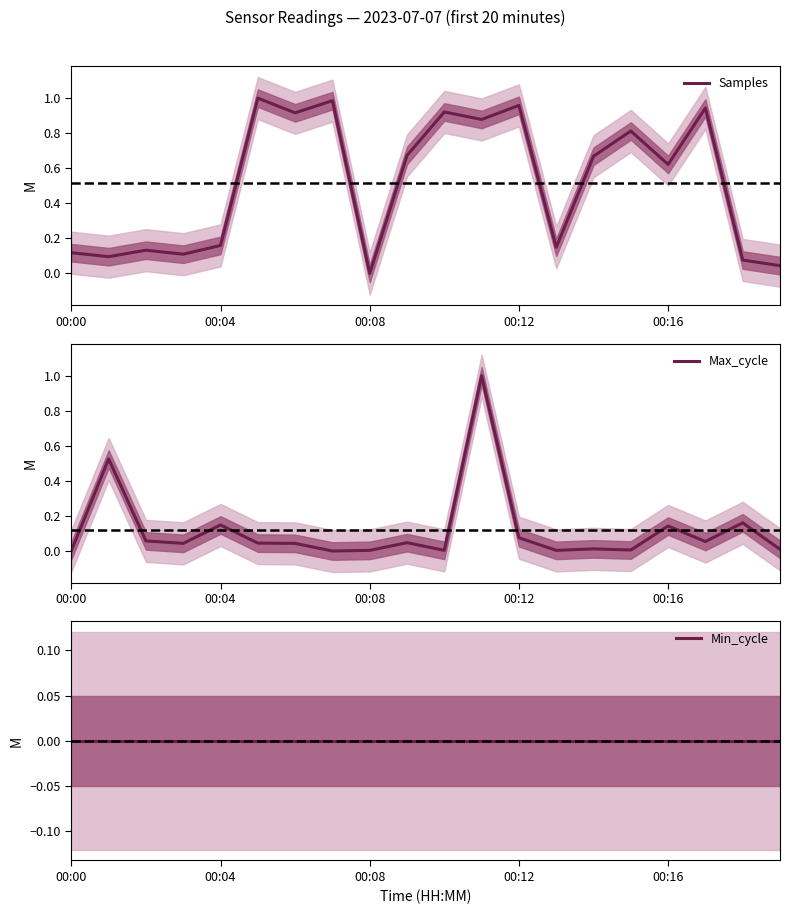

At which label is Min_cycle closest to 0?

00:00